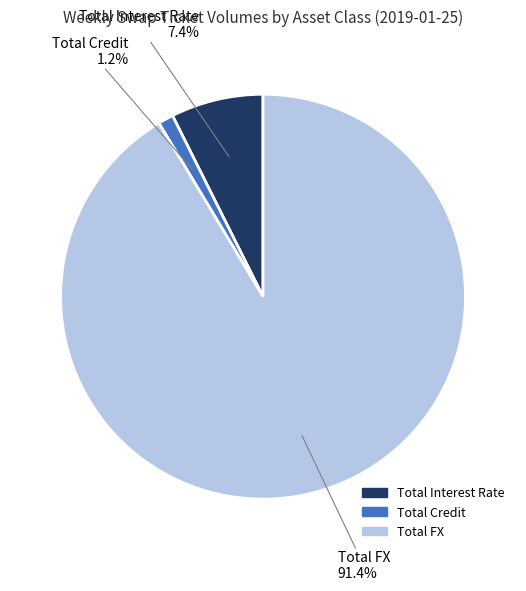

Between Total Interest Rate and Total Credit, which is larger?

Total Interest Rate